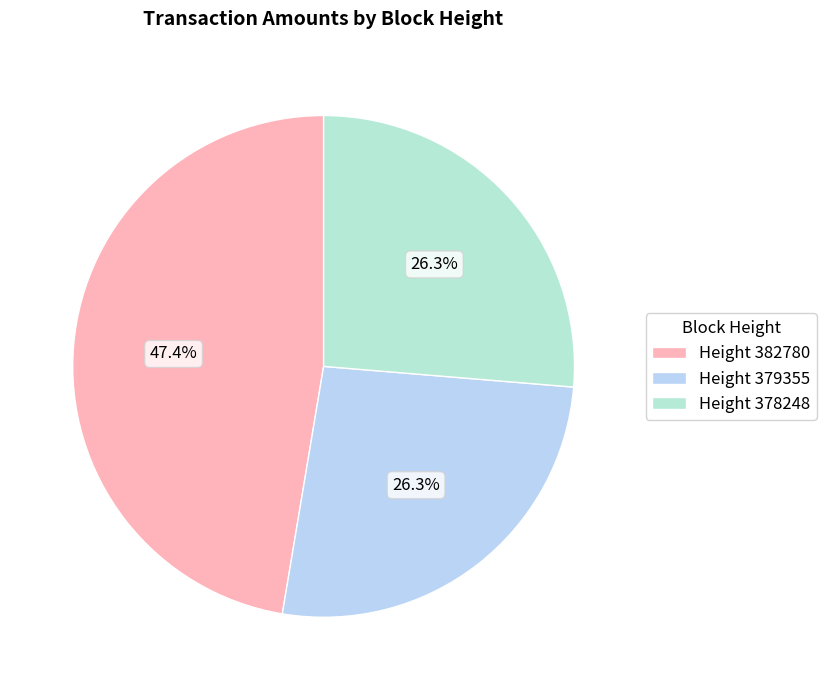

How many segments does this pie chart have?

3